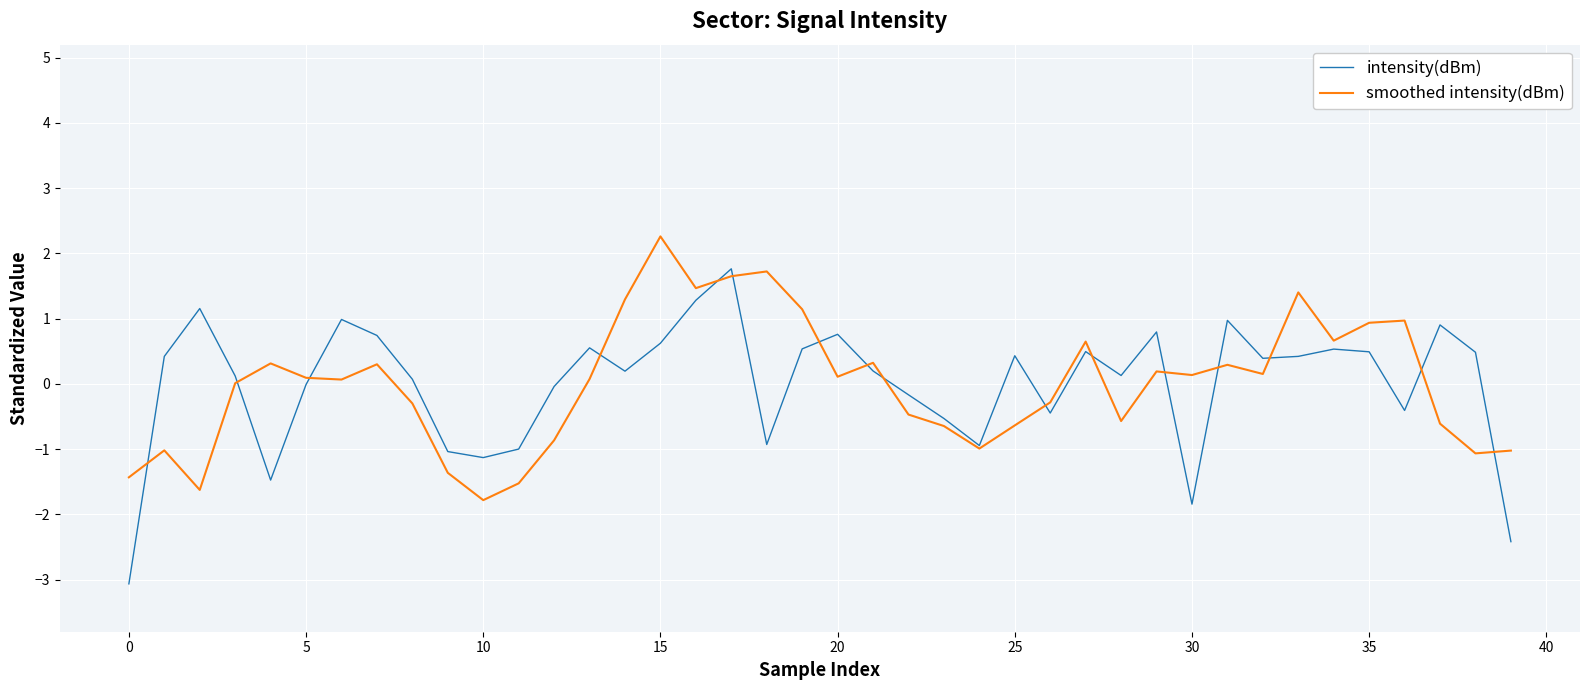

Which series has the widest spread of values?

intensity(dBm)